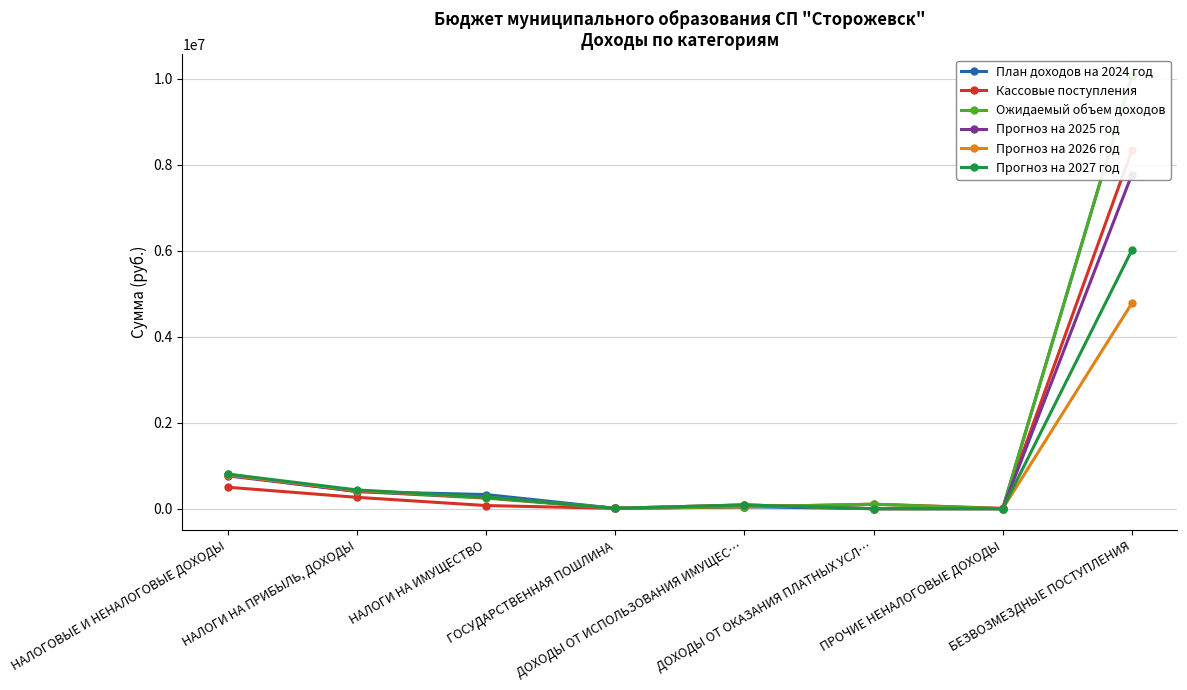

The value of Прогноз на 2027 год at ГОСУДАРСТВЕННАЯ ПОШЛИНА is 15623.9. True or false?

False